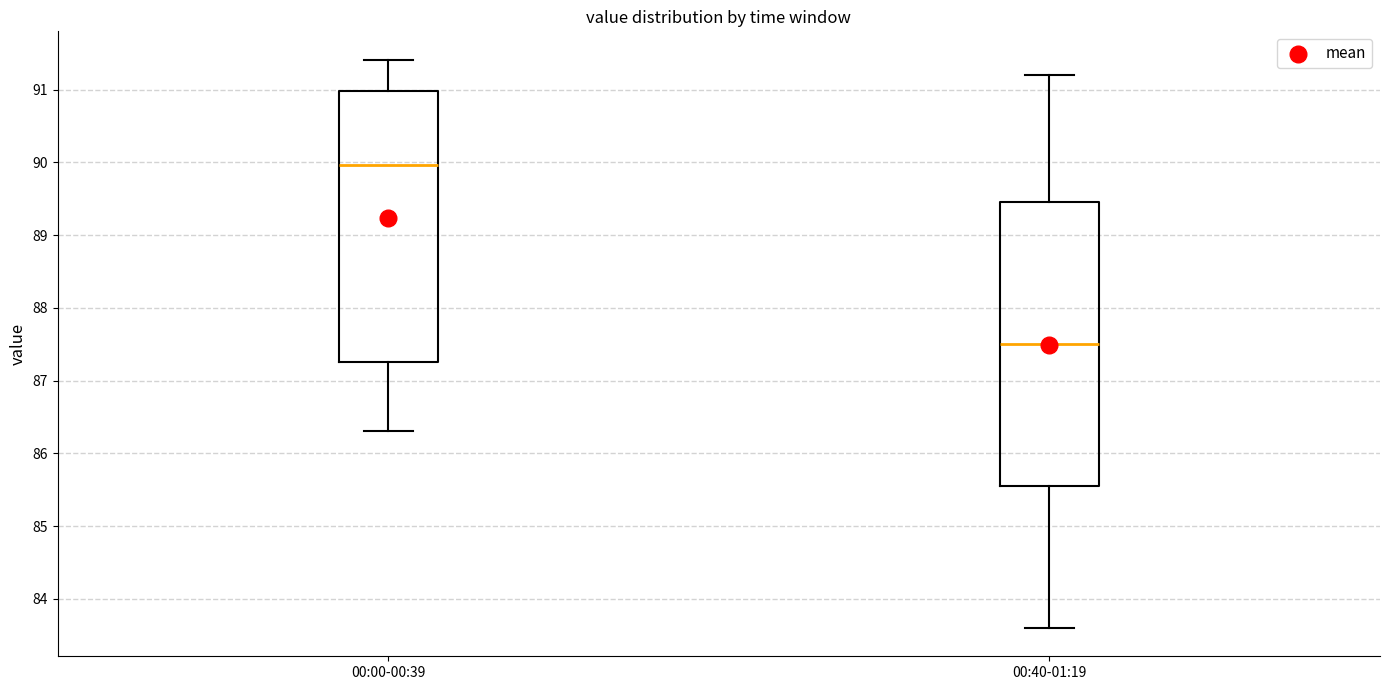

Reading left to right, transcribe this box plot: for each box, give where its median line is, the range the box spans, and where its two whiskers end, as read against the y-axis. The values are not printed on the chart, so give them approximately, as read against the axis.

00:00-00:39: median 90.0, box 87.3 to 91.0, whiskers 86.3 to 91.4
00:40-01:19: median 87.5, box 85.6 to 89.5, whiskers 83.6 to 91.2